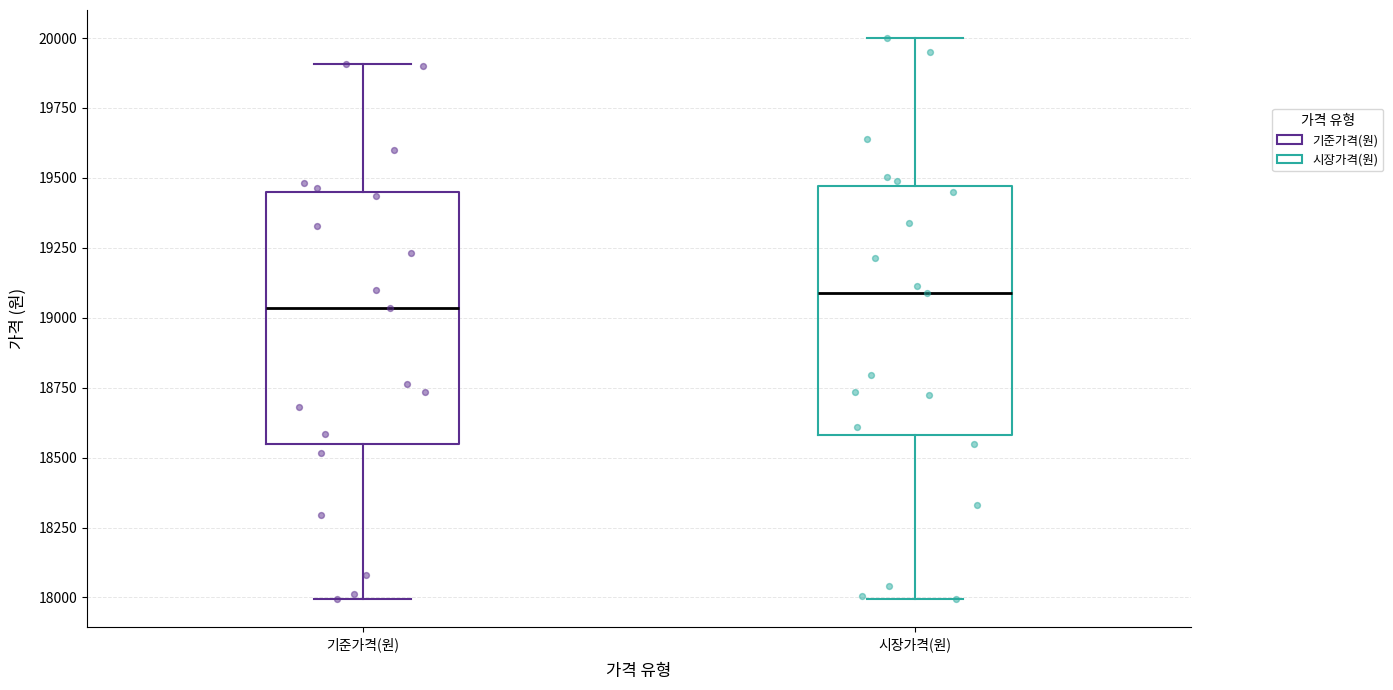

Reading left to right, transcribe this box plot: for each box, give where its median line is, the range the box spans, and where its two whiskers end, as read against the y-axis. The values are not printed on the chart, so give them approximately, as read against the axis.

기준가격(원): median 19050, box 18550 to 19450, whiskers 18000 to 19900
시장가격(원): median 19100, box 18600 to 19450, whiskers 18000 to 20000